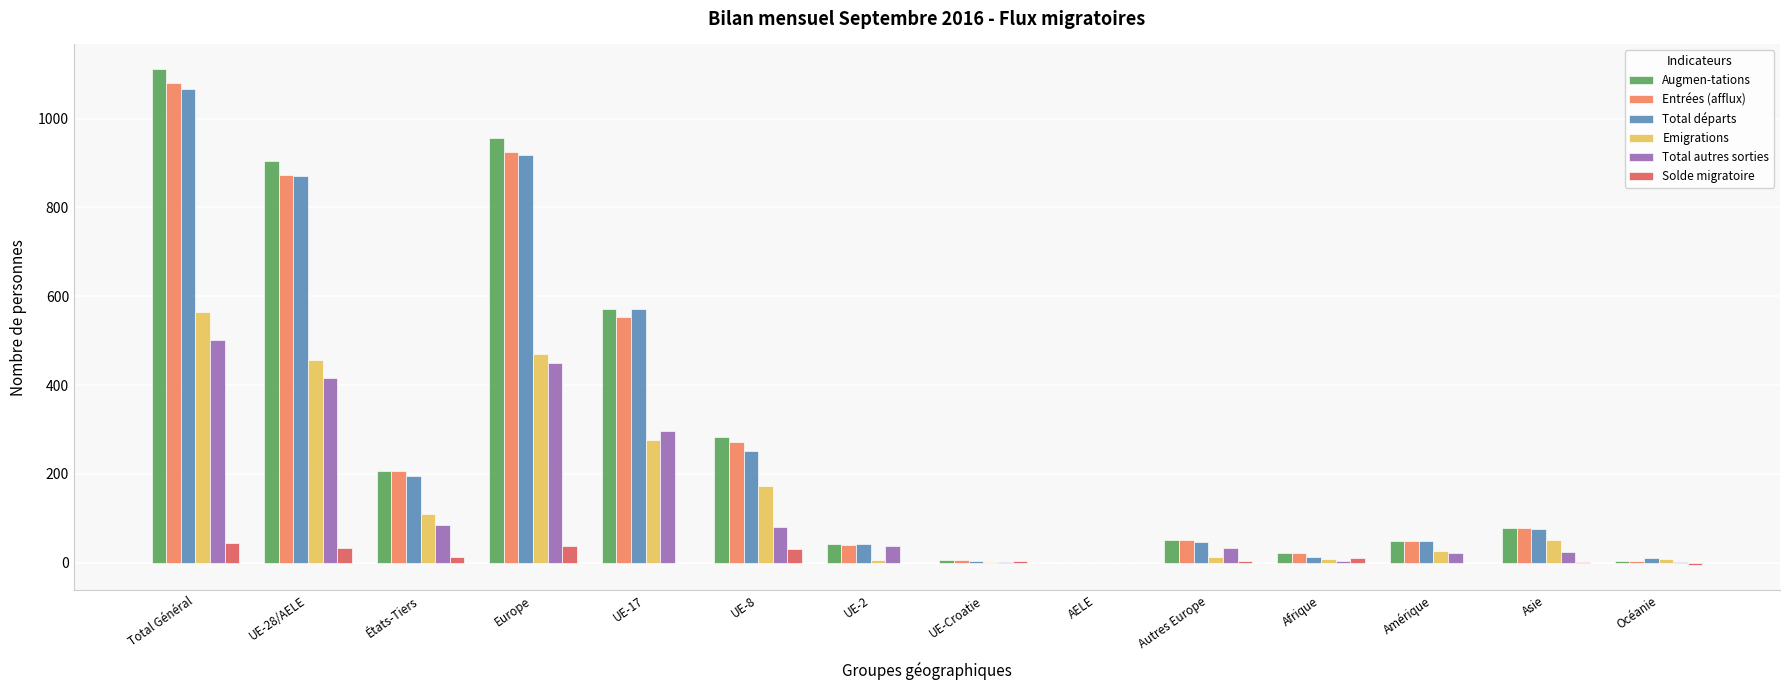

The Total départs series shows 131 at États-Tiers. True or false?

False